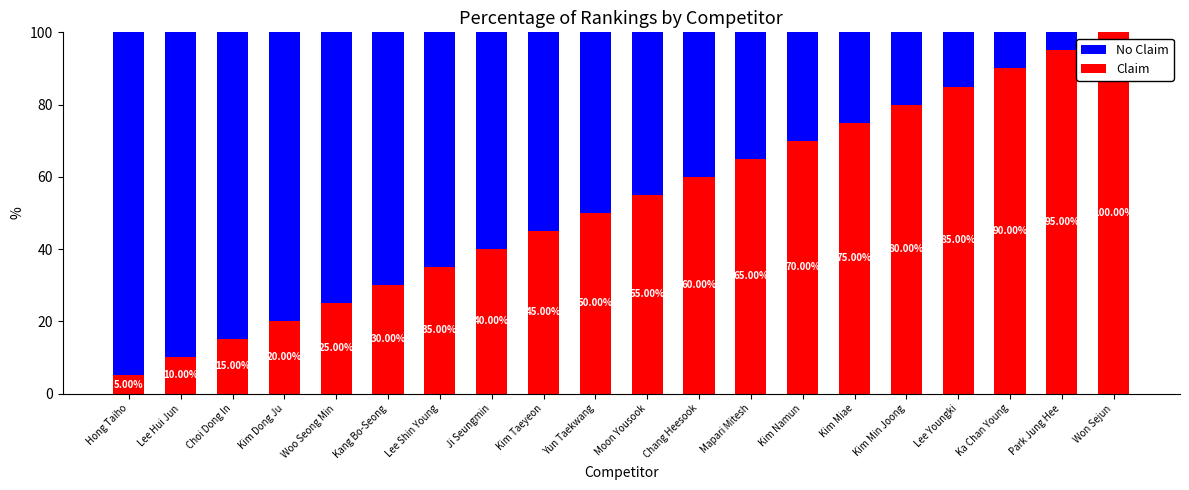

At which label does Claim reach its peak?

Won Sejun